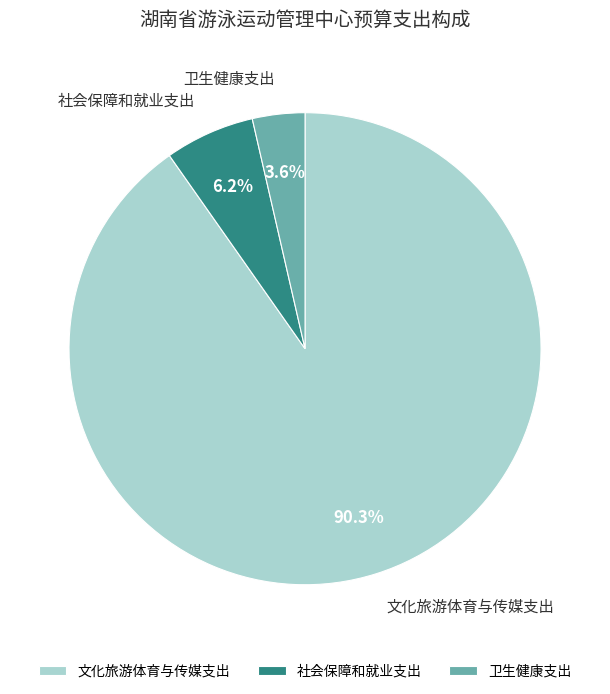

Between 卫生健康支出 and 文化旅游体育与传媒支出, which is larger?

文化旅游体育与传媒支出